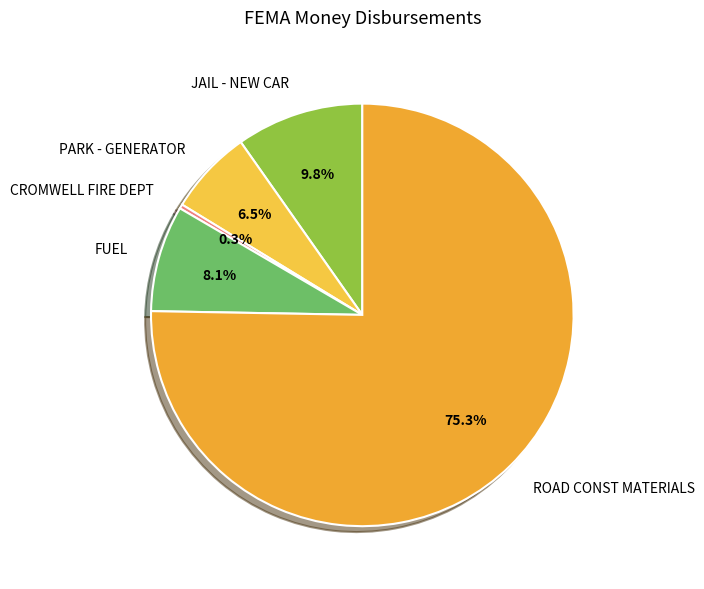

How many slices are in this pie chart?

5